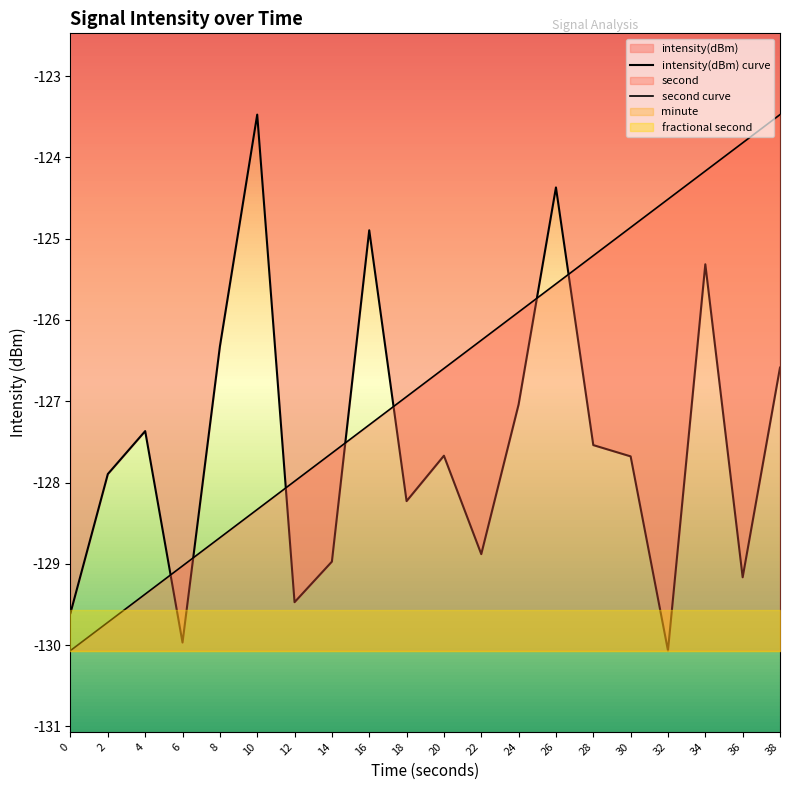

Where is second curve nearest to the value -126?

24